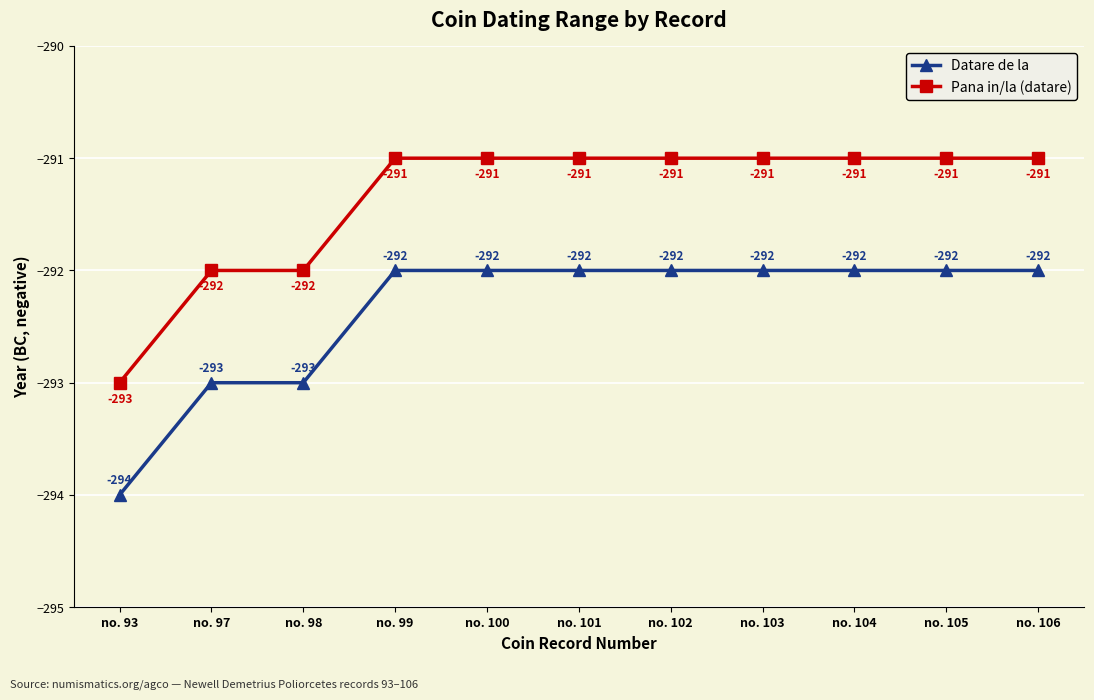

Count the number of categories in the chart.

11